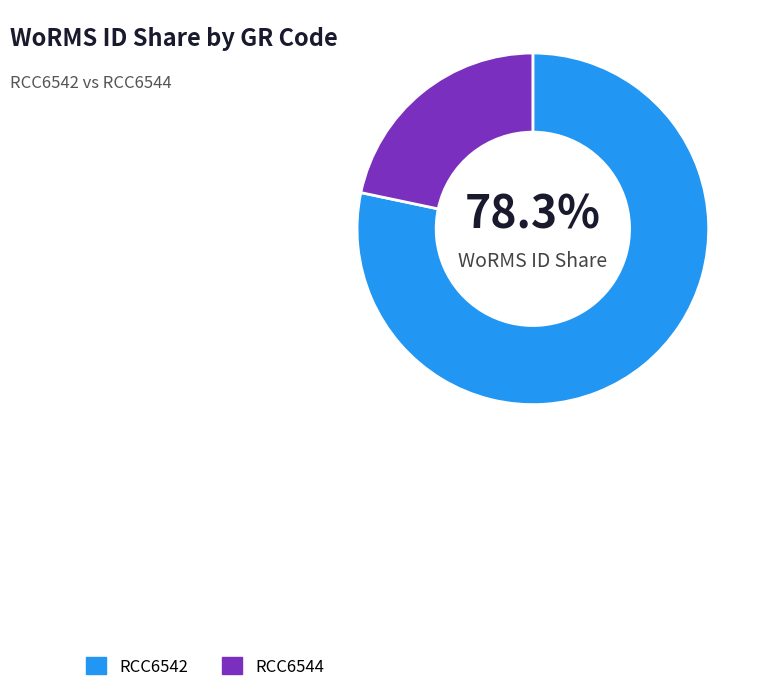

What percentage is the RCC6544 slice, to the nearest percent?

22%